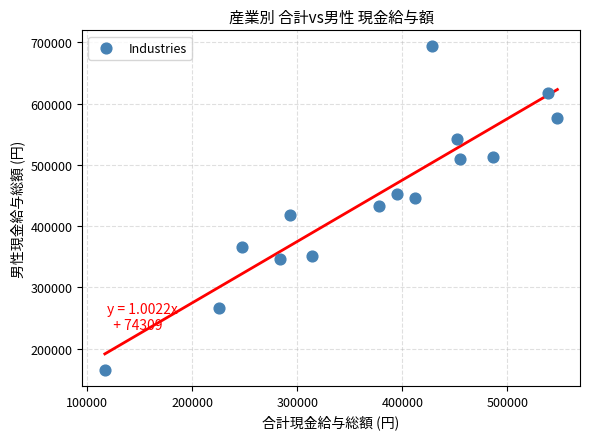

What is the range of Y values (max minus min)?

527422